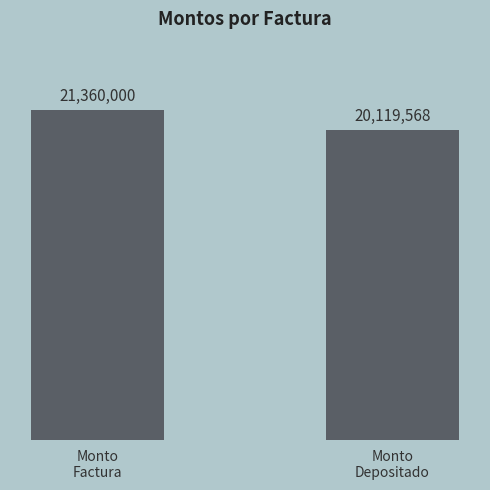

True or false: the data shows 20119568 at Monto
Depositado.

True